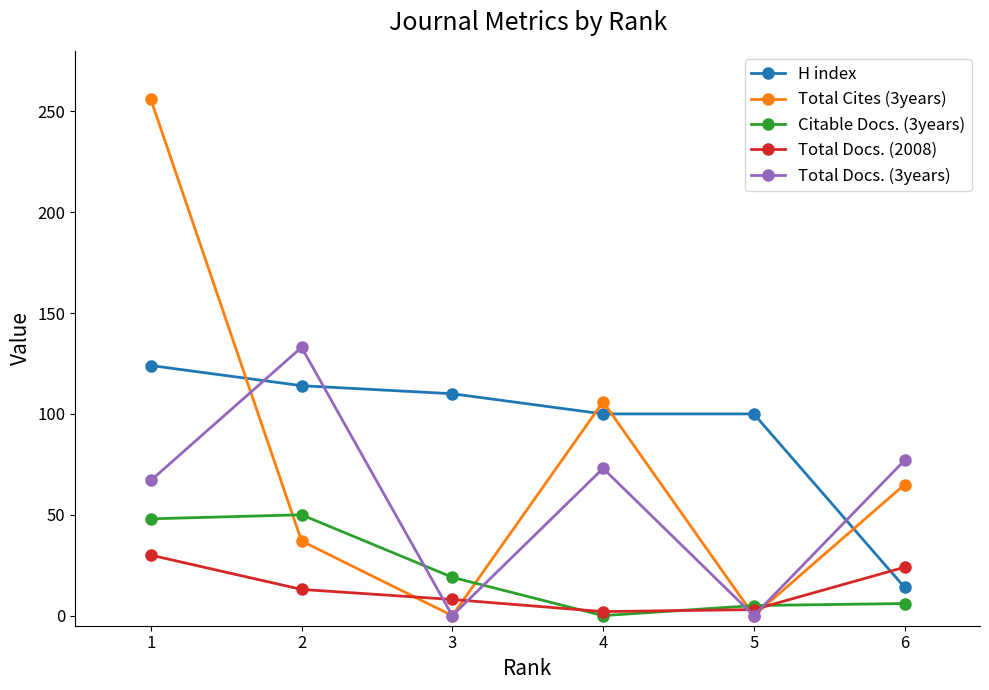

True or false: H index and Citable Docs. (3years) cross at least once.

False